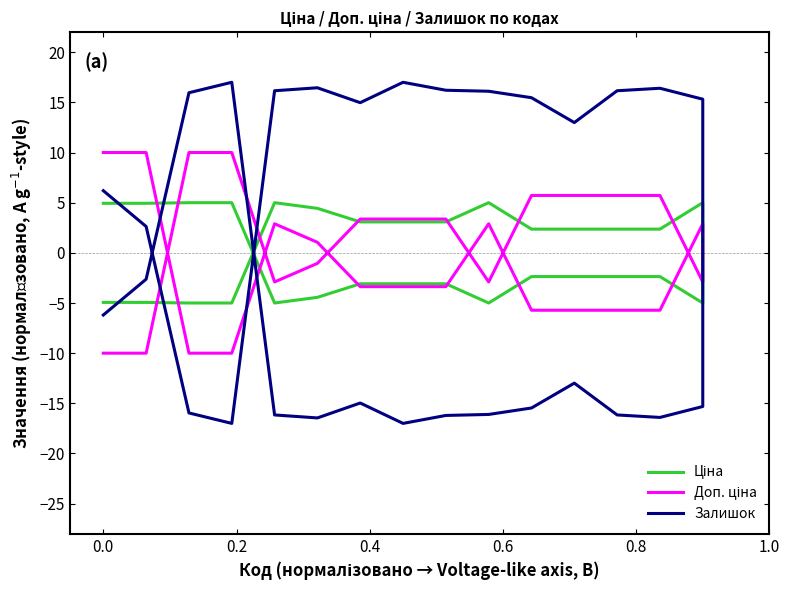

How many lines are shown in the chart?

3